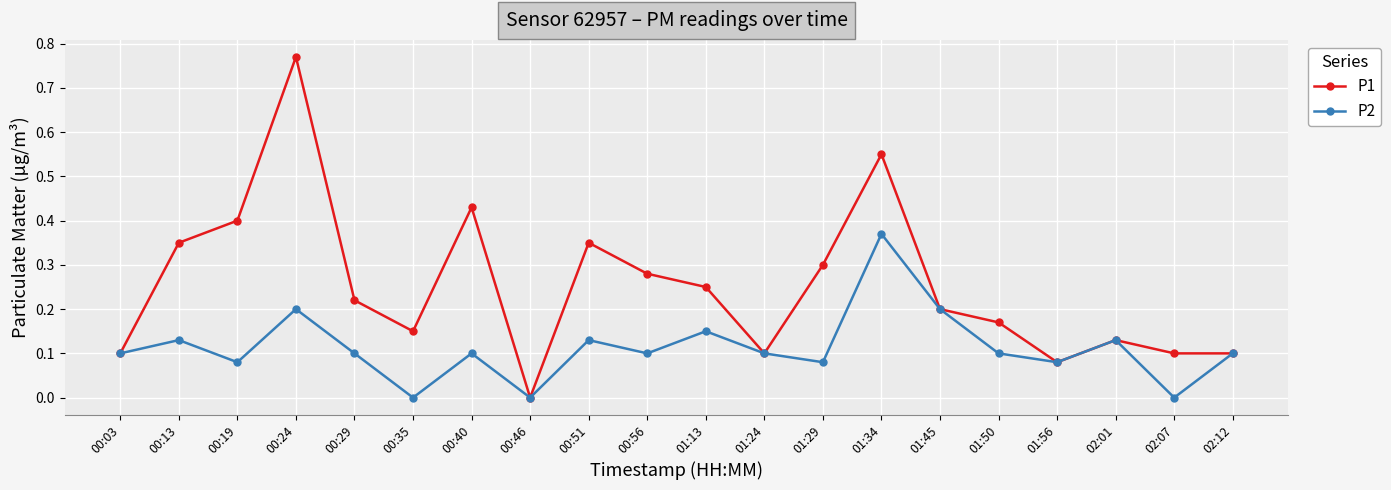

Which series changed the most between 01:13 and 02:01?

P1